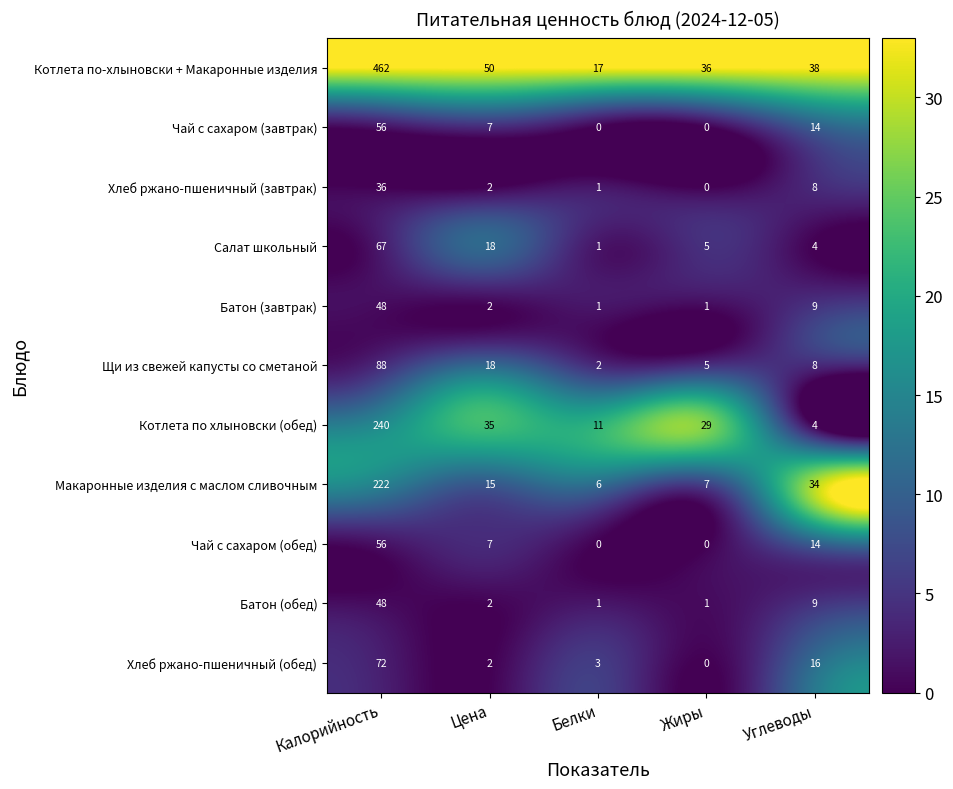

Which series has the largest total across all categories?

Котлета по-хлыновски + Макаронные изделия